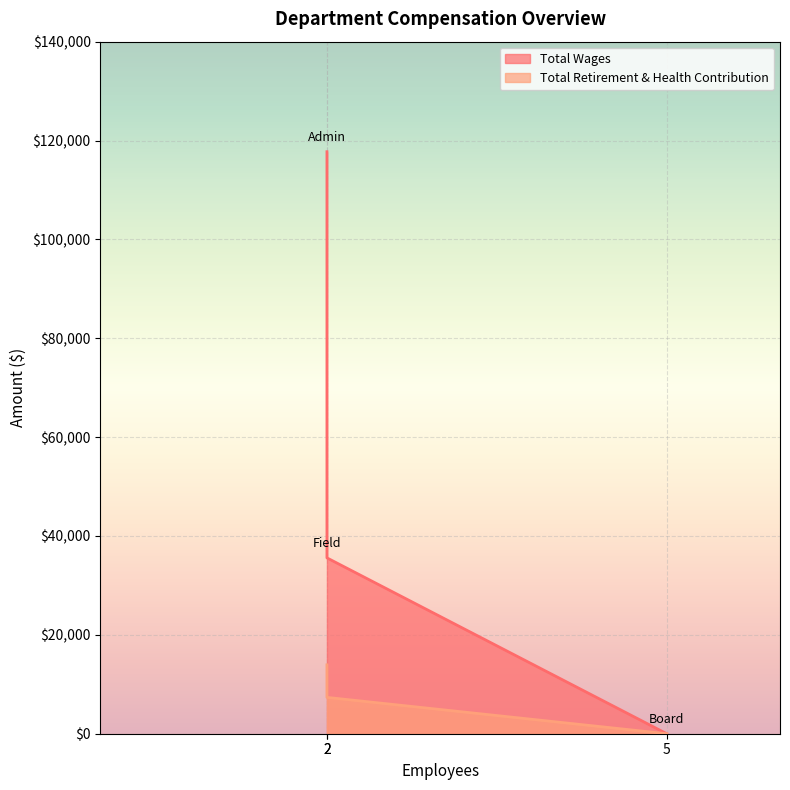

How many values in the Total Retirement & Health Contribution series exceed 7350?

1